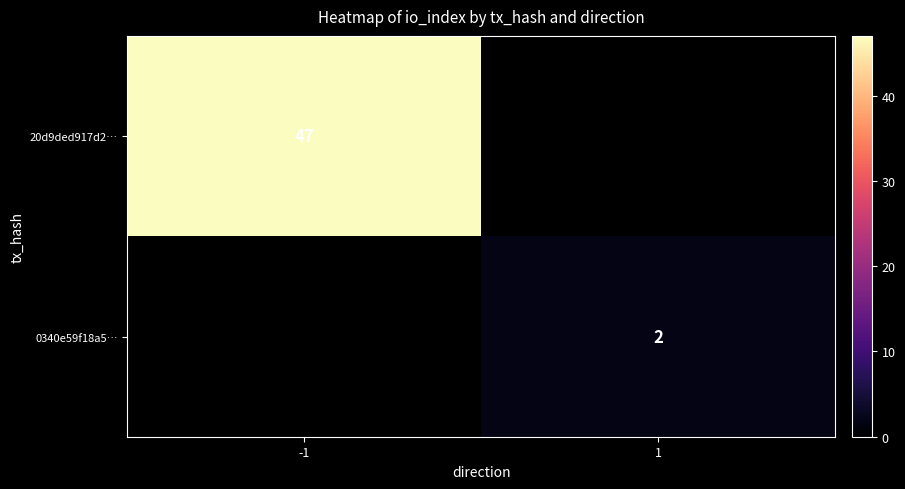

At how many categories does at least one series exceed 26?

1